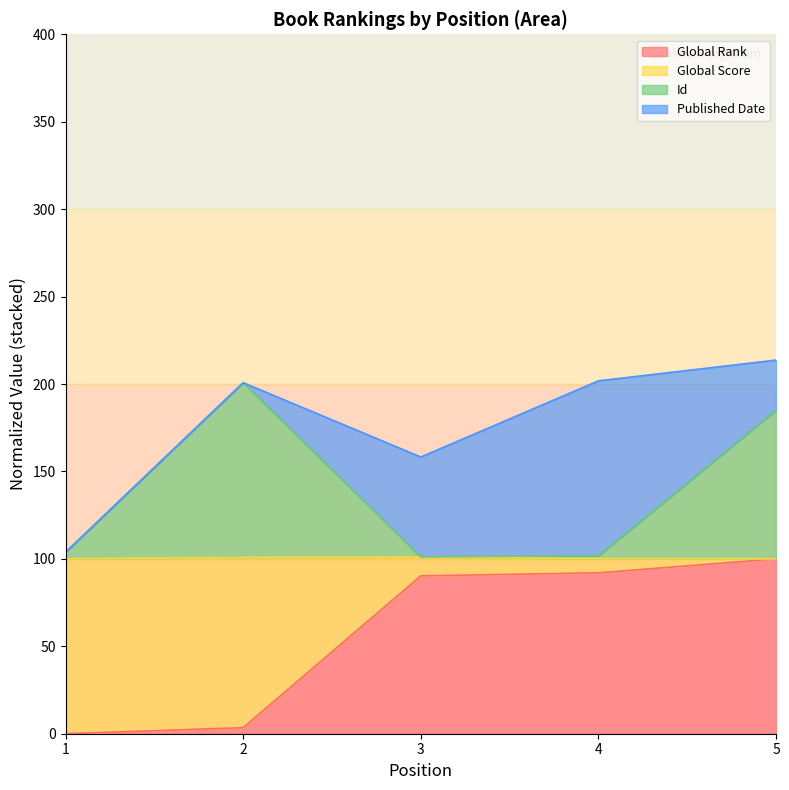

Which series has the largest range (max minus min)?

Global Rank